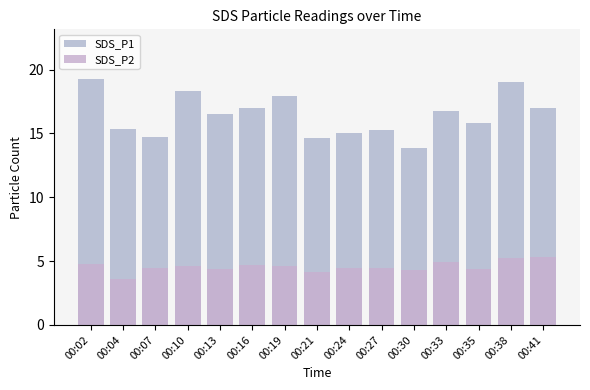

What are all the series names shown in the legend?

SDS_P1, SDS_P2